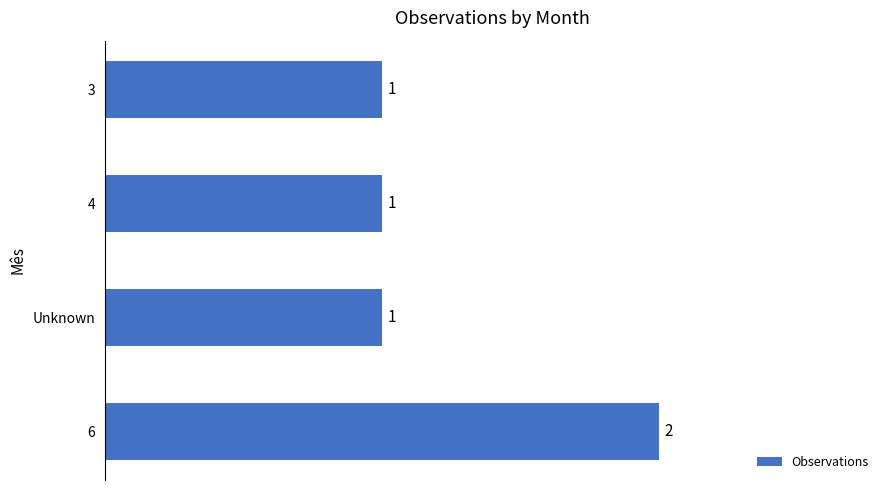

Reading bottom to top, what are all the values shown in this chart?

6=2	Unknown=1	4=1	3=1